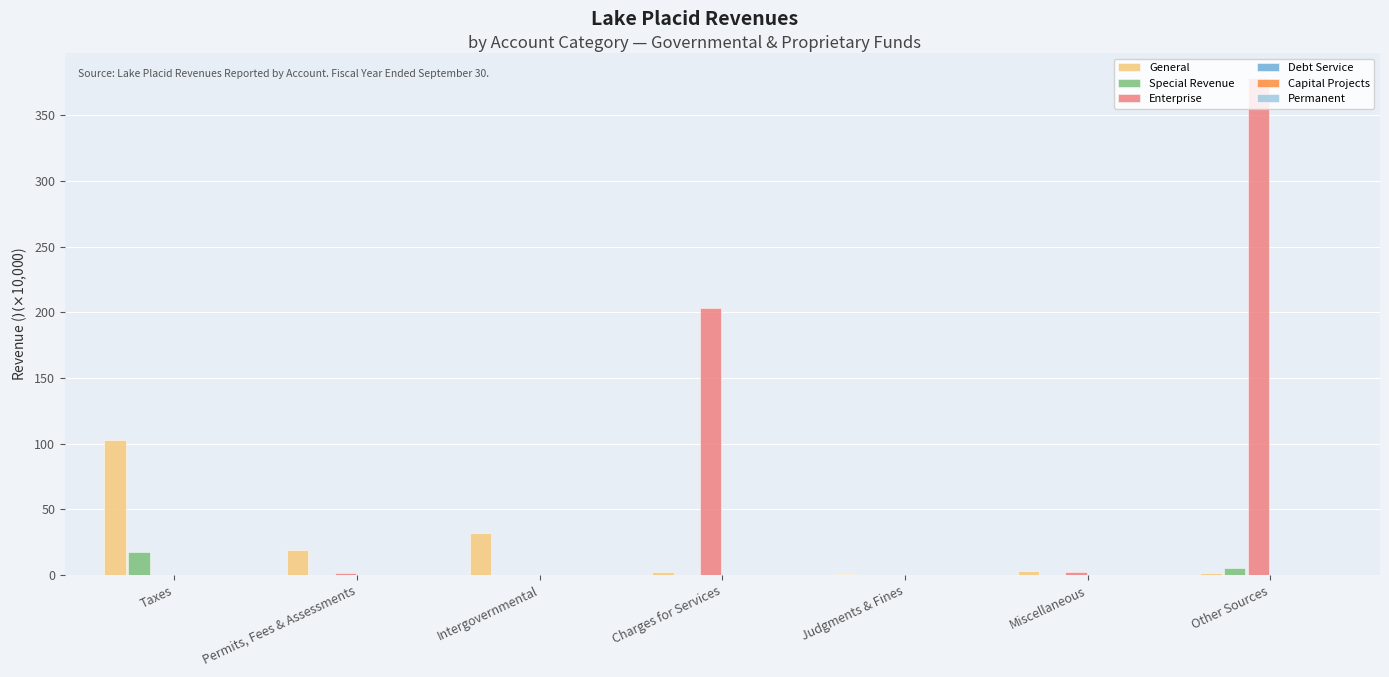

Are the bars horizontal?

No